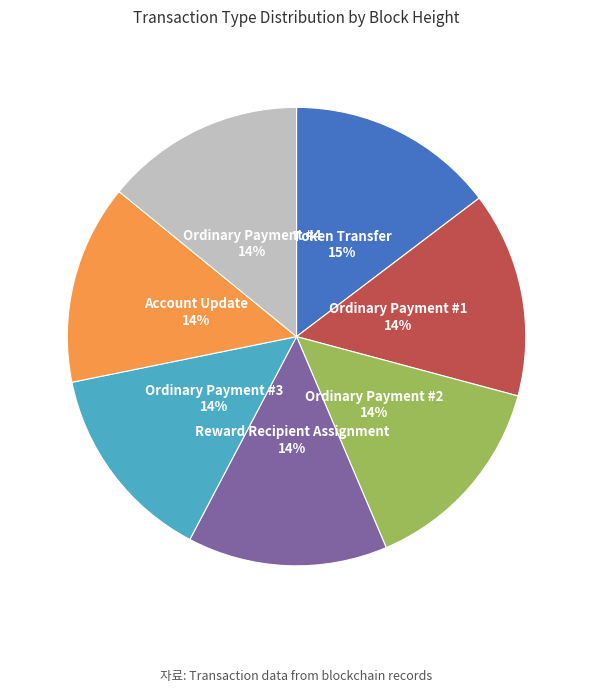

Is there any slice that represents more than half of the pie?

No